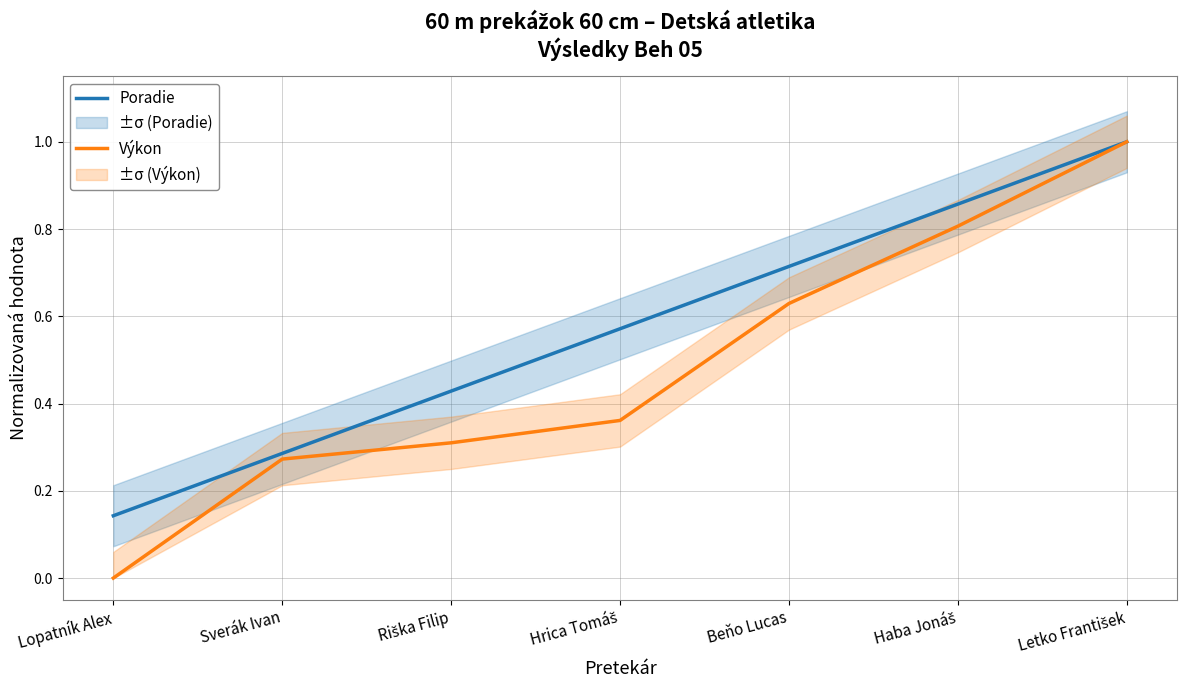

List the labels in order of Poradie value, smallest first.

Lopatník Alex, Sverák Ivan, Riška Filip, Hrica Tomáš, Beňo Lucas, Haba Jonáš, Letko František